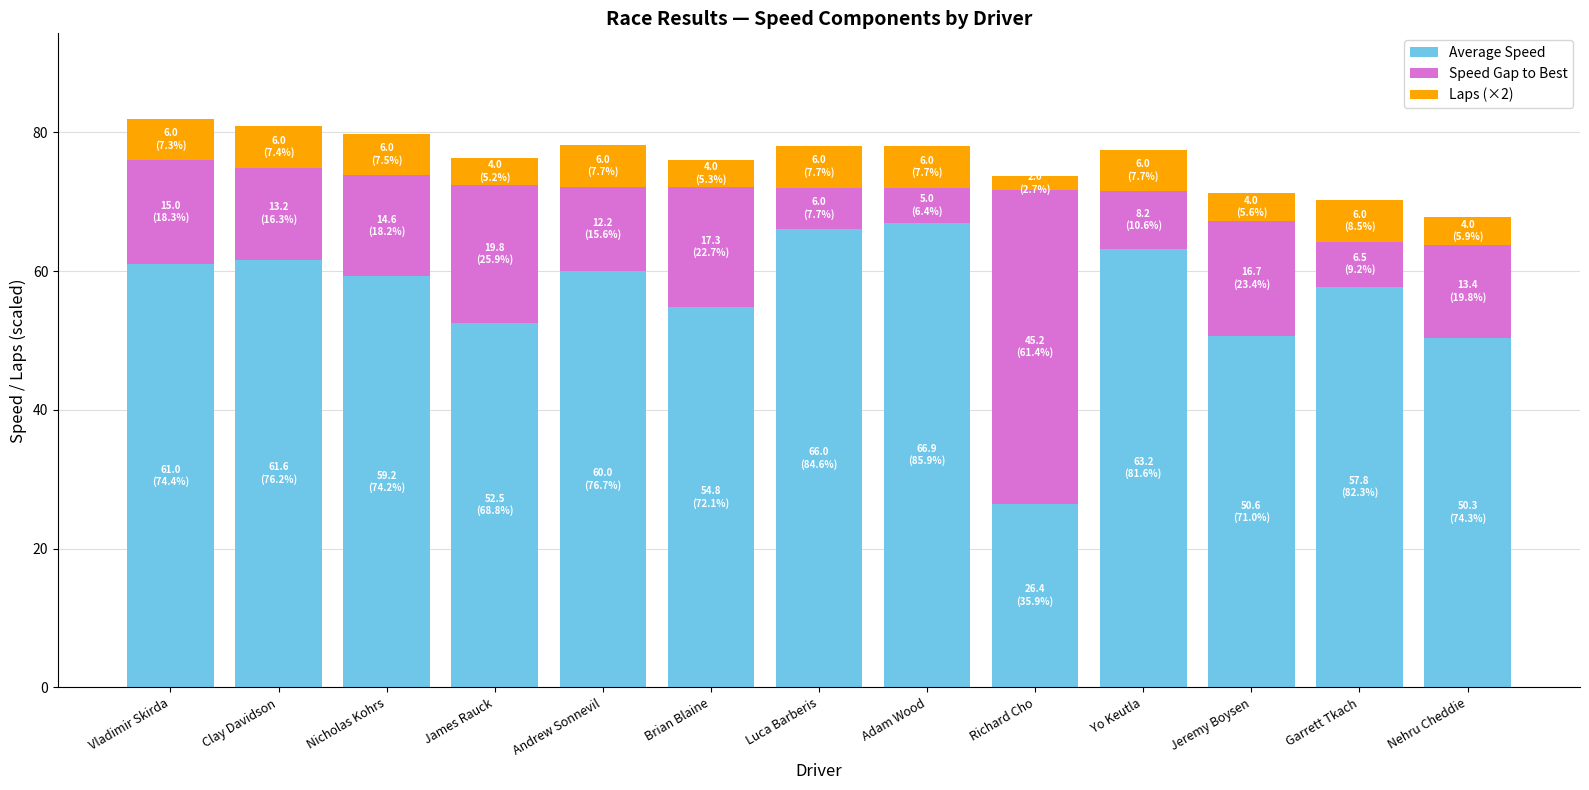

How many bars are there in total?

13